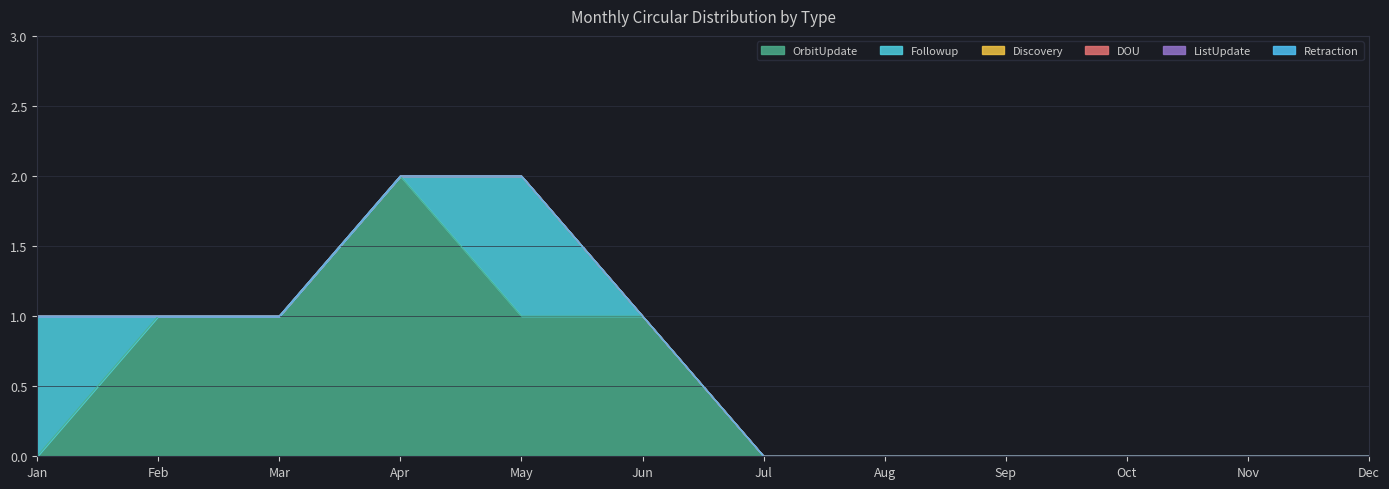

How many values in OrbitUpdate are above zero?

5